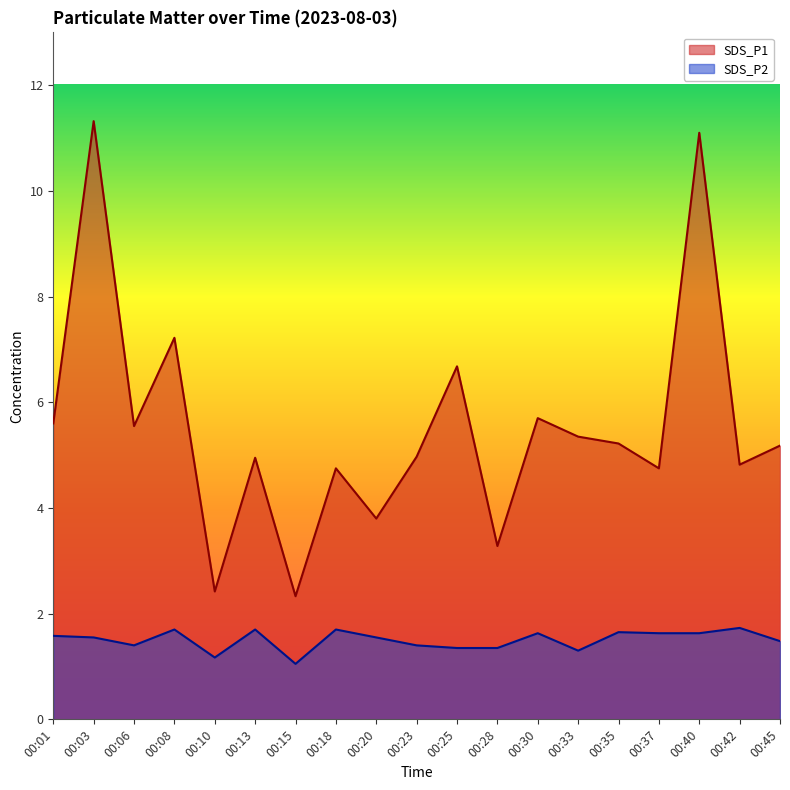

Reading left to right, transcribe all the data shown in this chart.

SDS_P1: 5.6	11.3	5.5	7.2	2.4	5.0	2.3	4.8	3.8	5.0	6.7	3.3	5.7	5.3	5.2	4.8	11.1	4.8	5.2
SDS_P2: 1.6	1.6	1.4	1.7	1.2	1.7	1.1	1.7	1.6	1.4	1.4	1.4	1.6	1.3	1.6	1.6	1.6	1.7	1.5